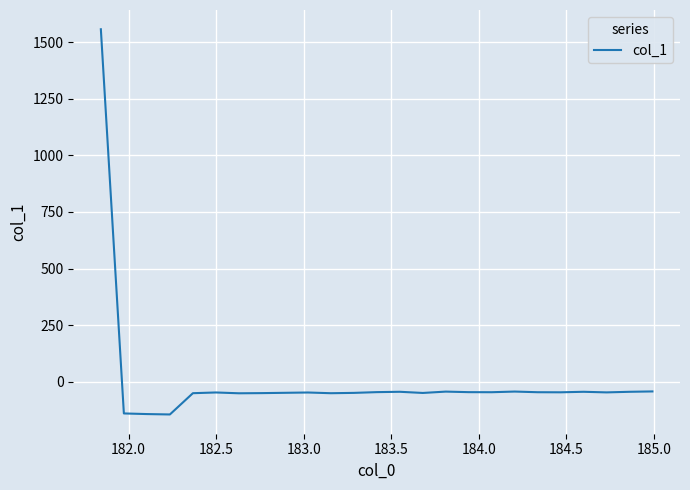

What is the minimum value shown in the chart?

-144.7